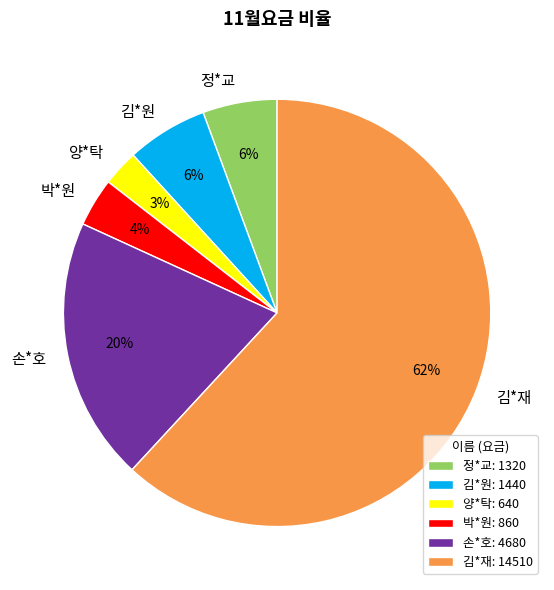

Between 정*교 and 김*재, which is larger?

김*재